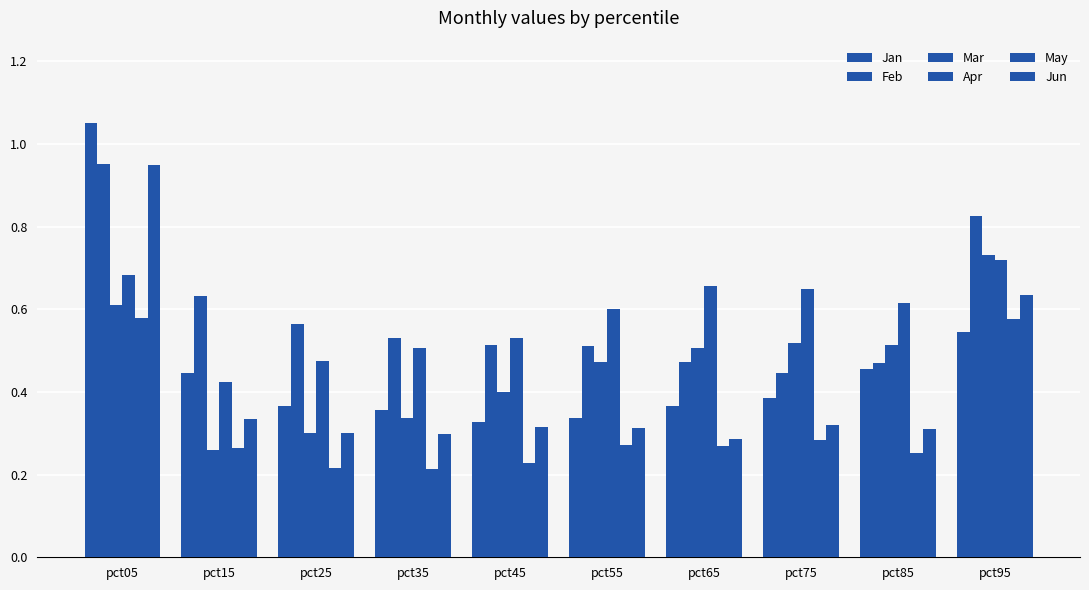

How many series are shown in this chart?

6